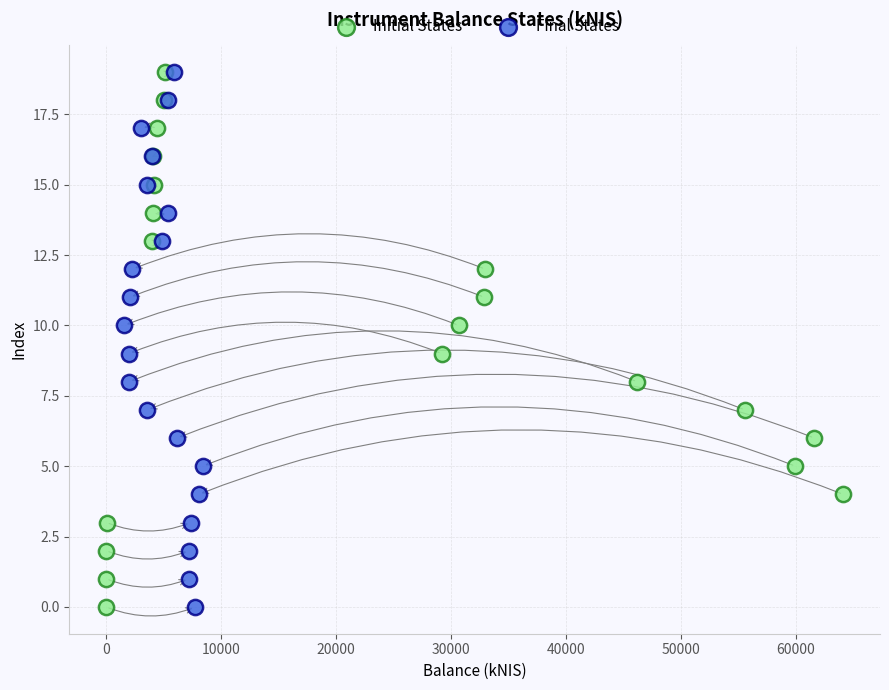

What are all the series names shown in the legend?

Initial States, Final States